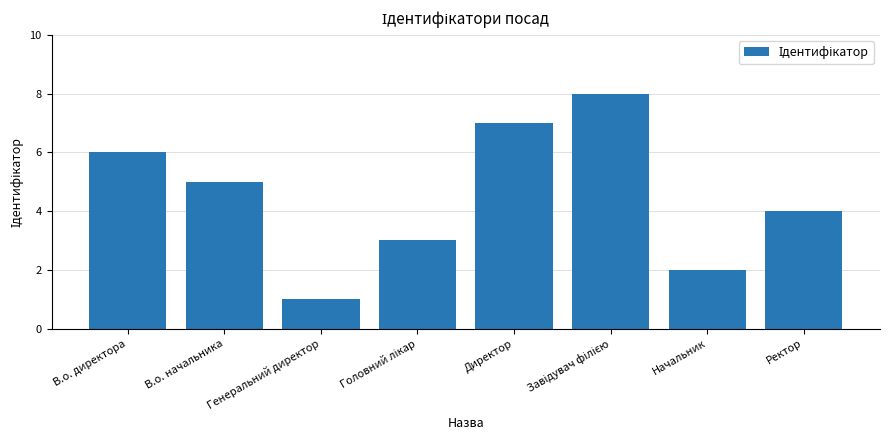

What is the approximate value at В.о. начальника?

5